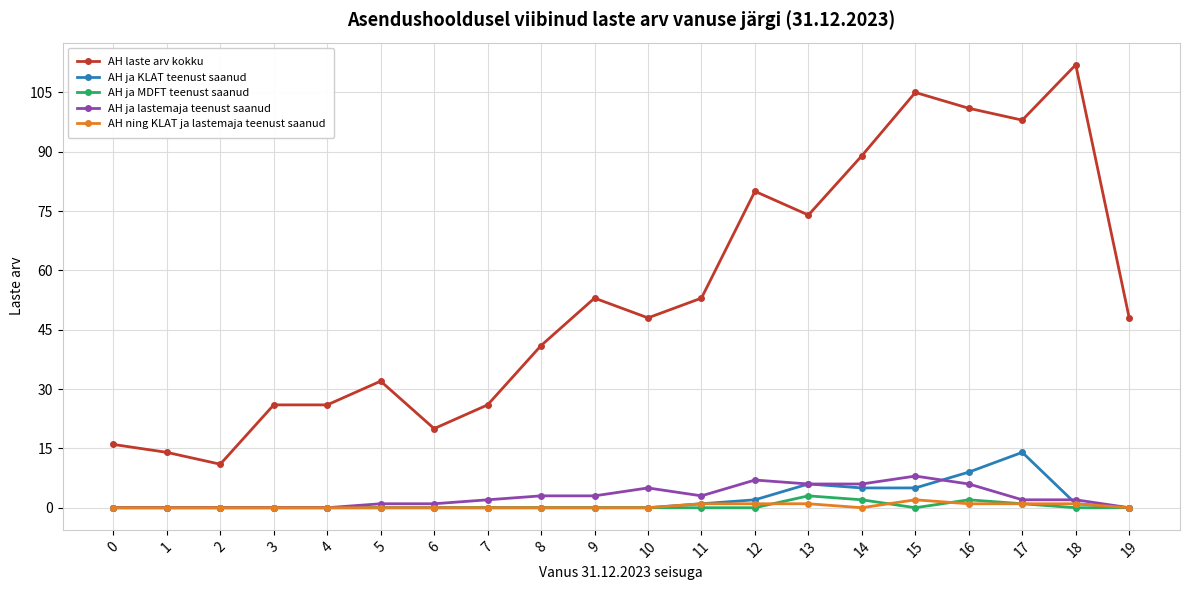

True or false: AH ning KLAT ja lastemaja teenust saanud and AH laste arv kokku intersect in this chart.

False